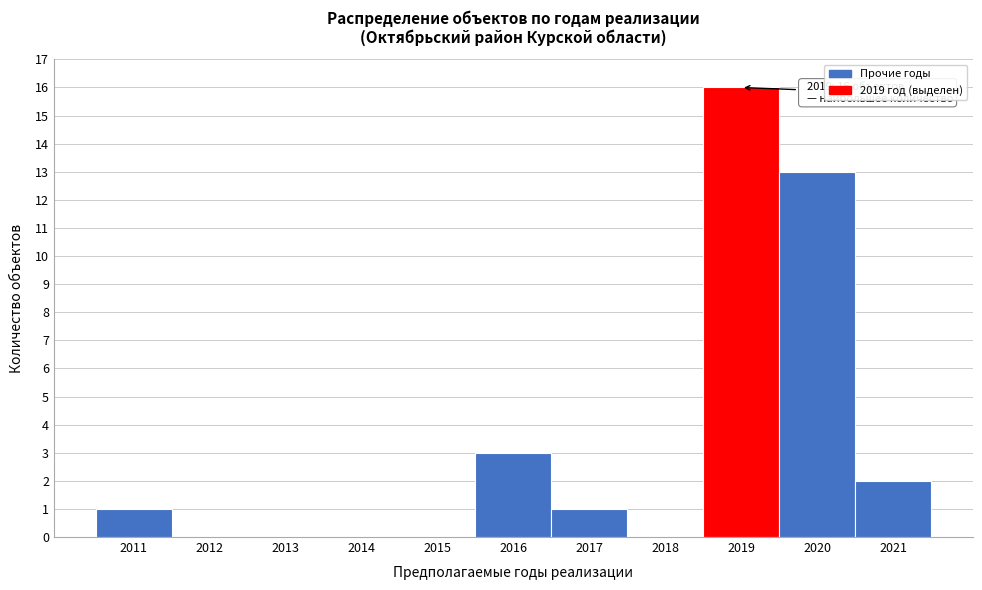

Over which range of the x-axis is the bar tallest?

2018.5 to 2019.5